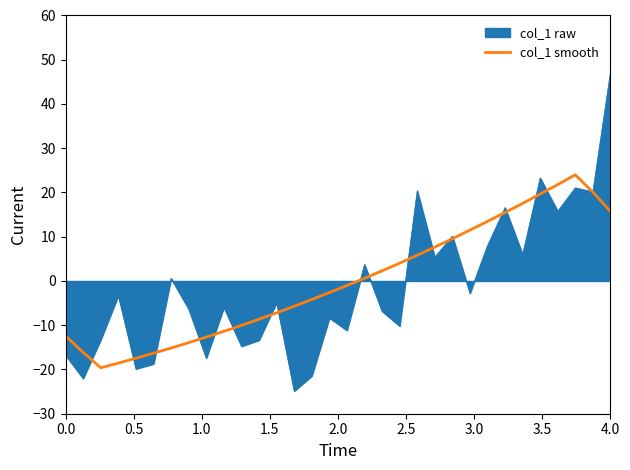

Rank the series by their maximum value, from highest to lowest.

col_1 raw, col_1 smooth